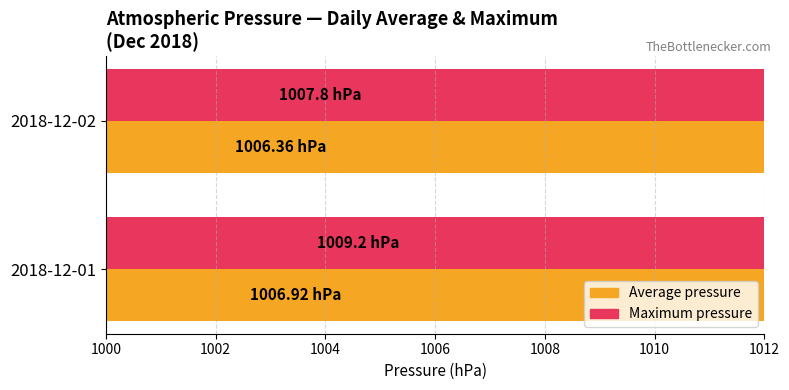

Which series has the largest total across all categories?

Maximum pressure